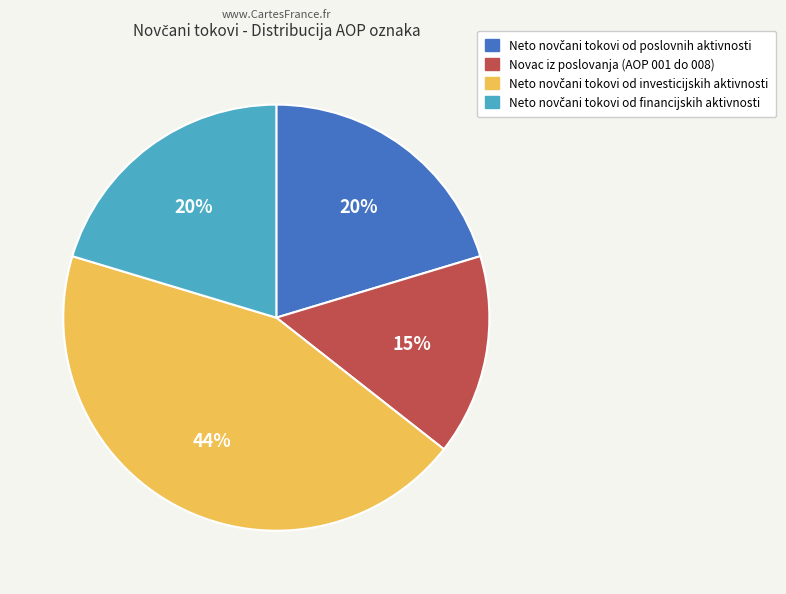

To the nearest percent, what is the difference between the largest and smallest slice percentages?

29%